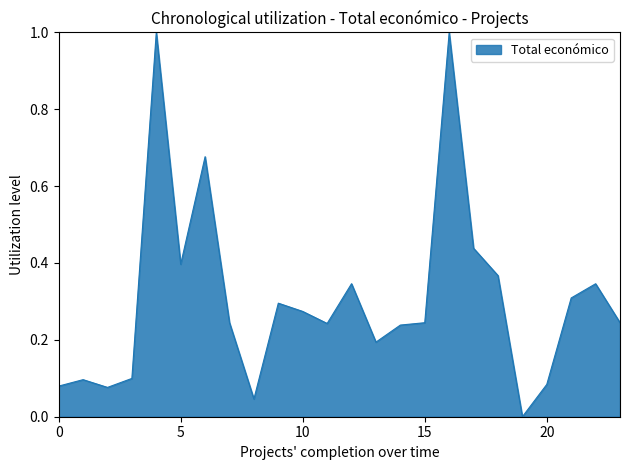

What is the maximum value shown in the chart?

1.0